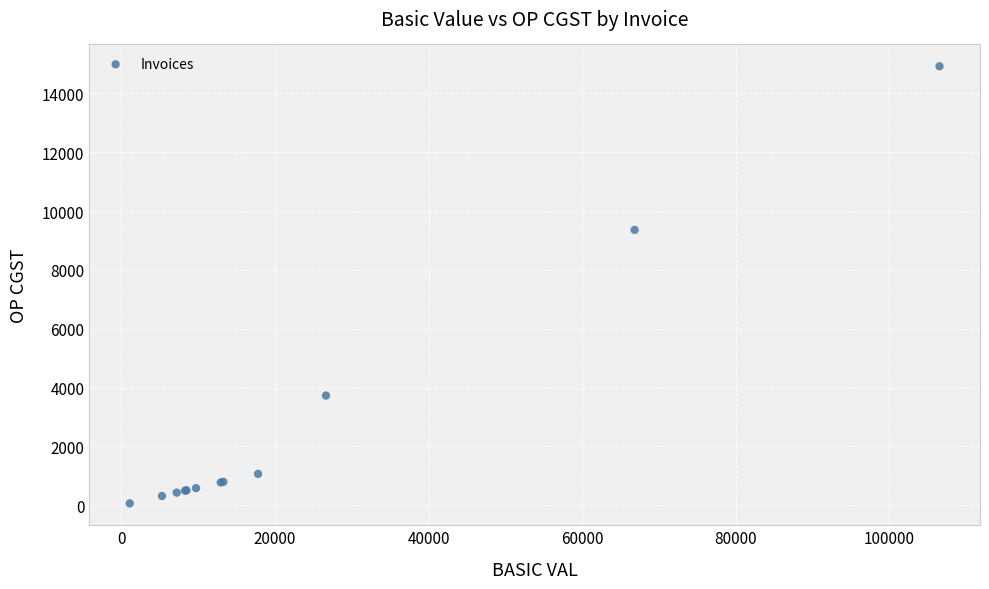

What Y value in the scatter plot is closest to 7492?

9359.7